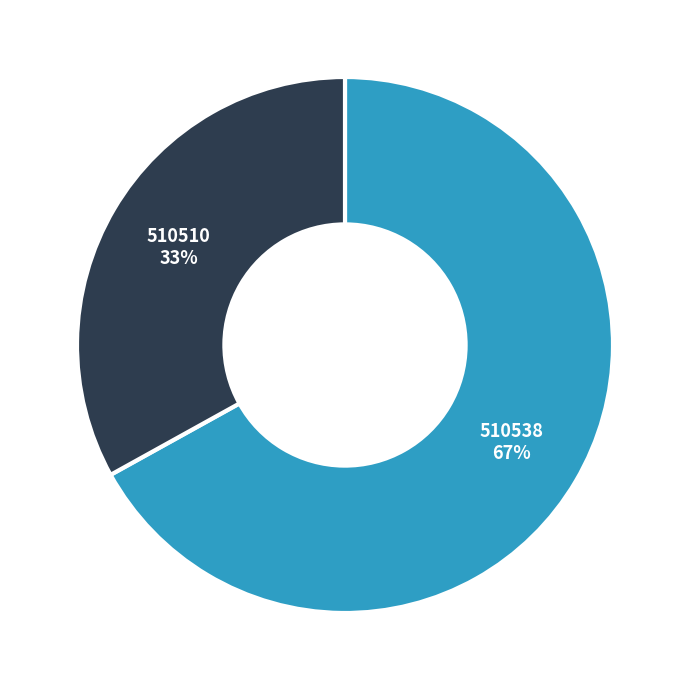

Between 510538 and 510510, which is larger?

510538